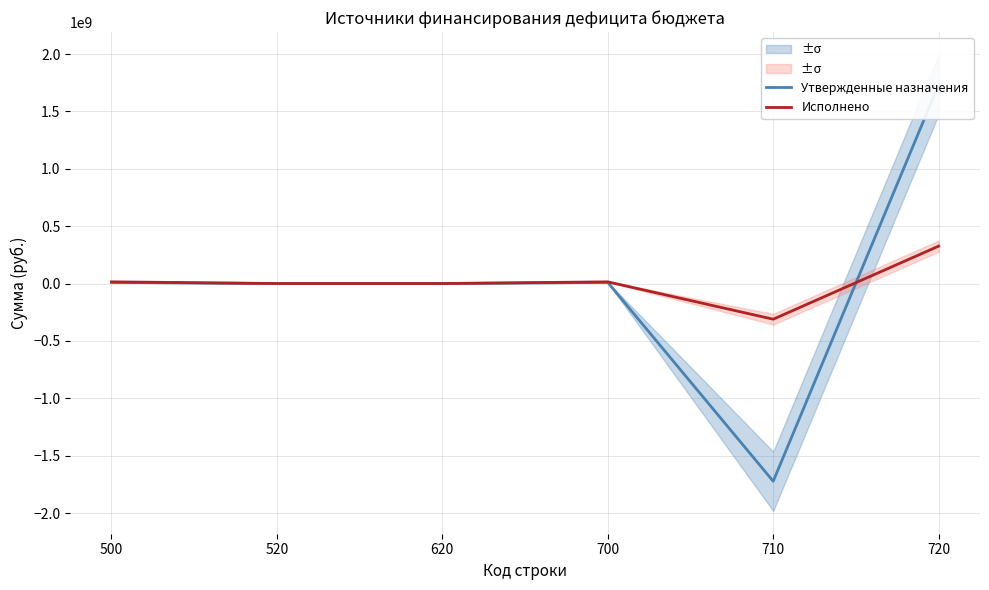

At which category does Утвержденные назначения reach its first local peak?

700